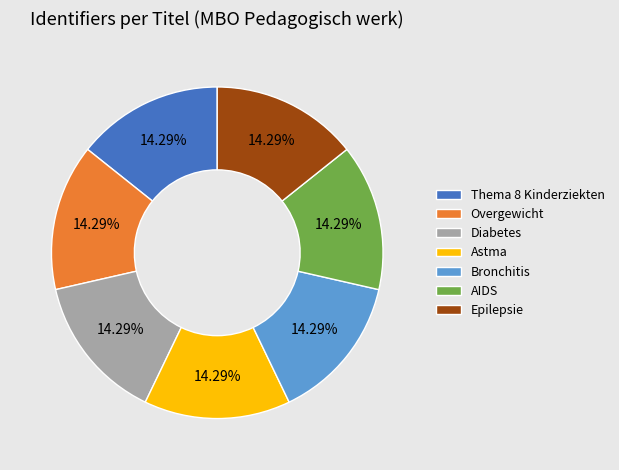

Does Diabetes represent more than half of the total?

No